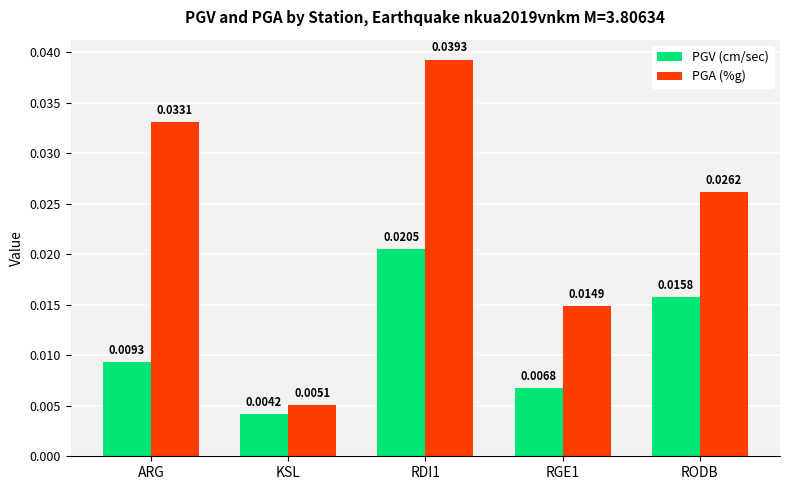

How many bars are there in total?

10